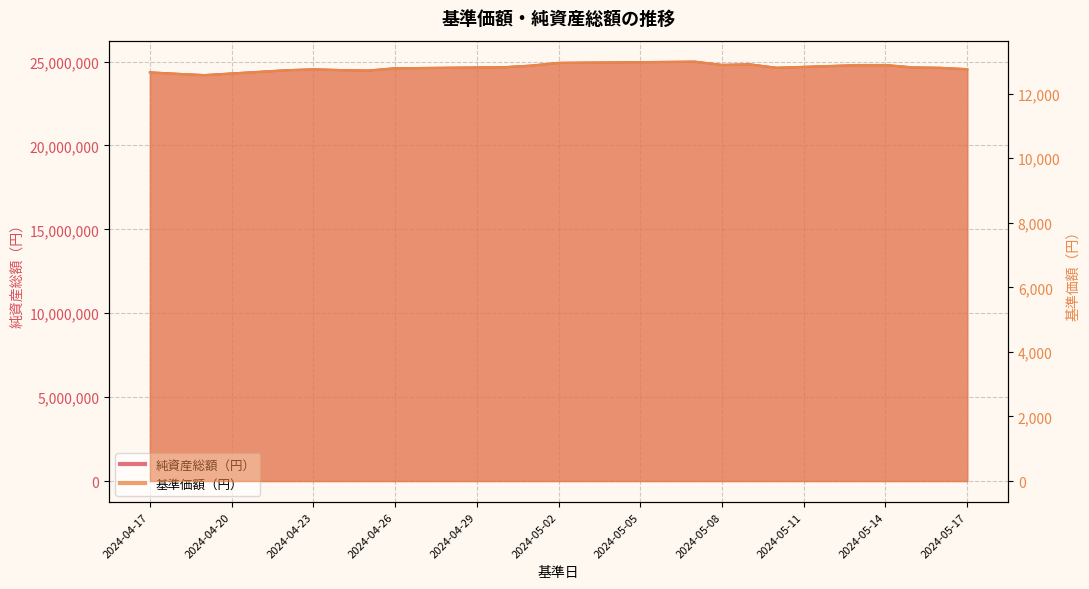

What is the minimum value shown in the chart?

12574